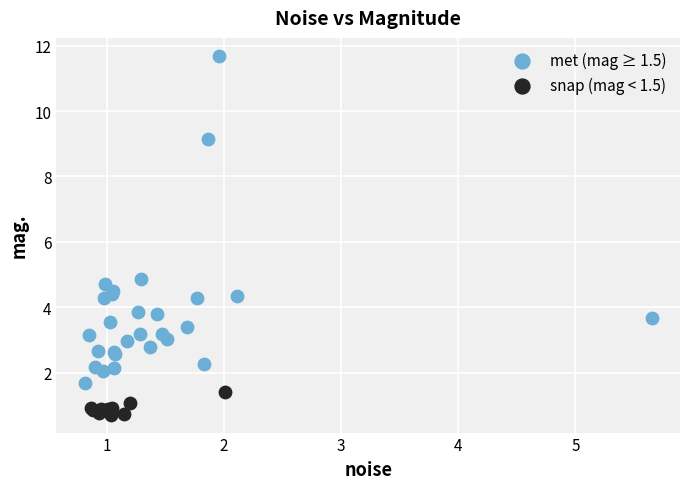

Which series contains the lowest Y value?

snap (mag < 1.5)